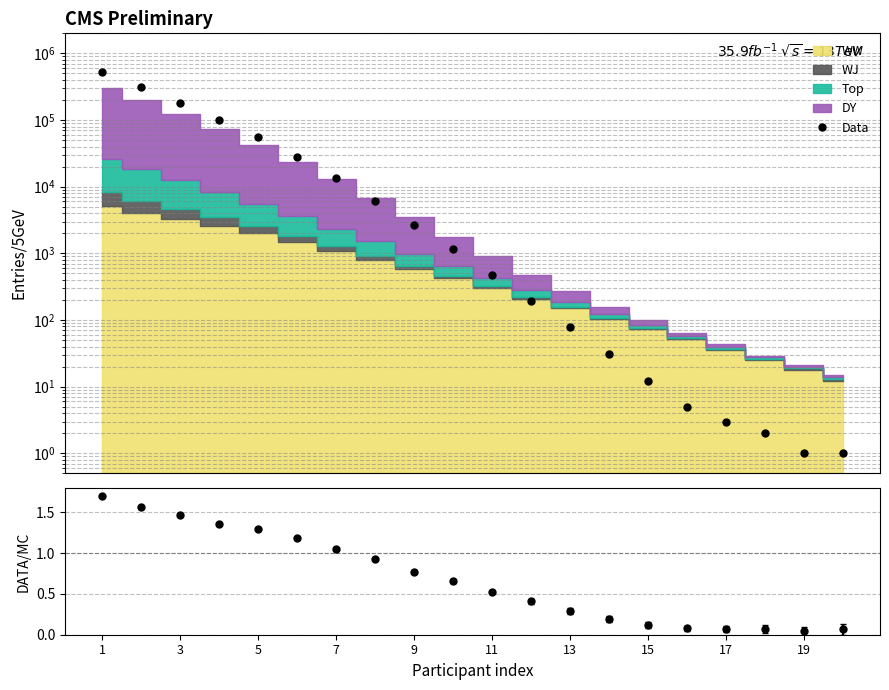

What is the minimum value shown in the chart?

1